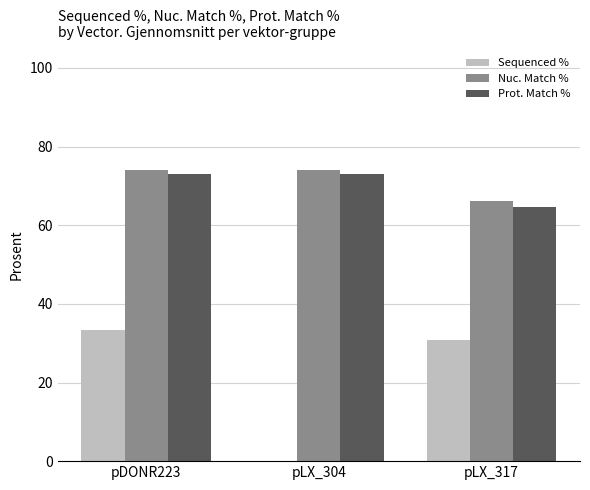

What is the total value across all series at pLX_317?

161.6